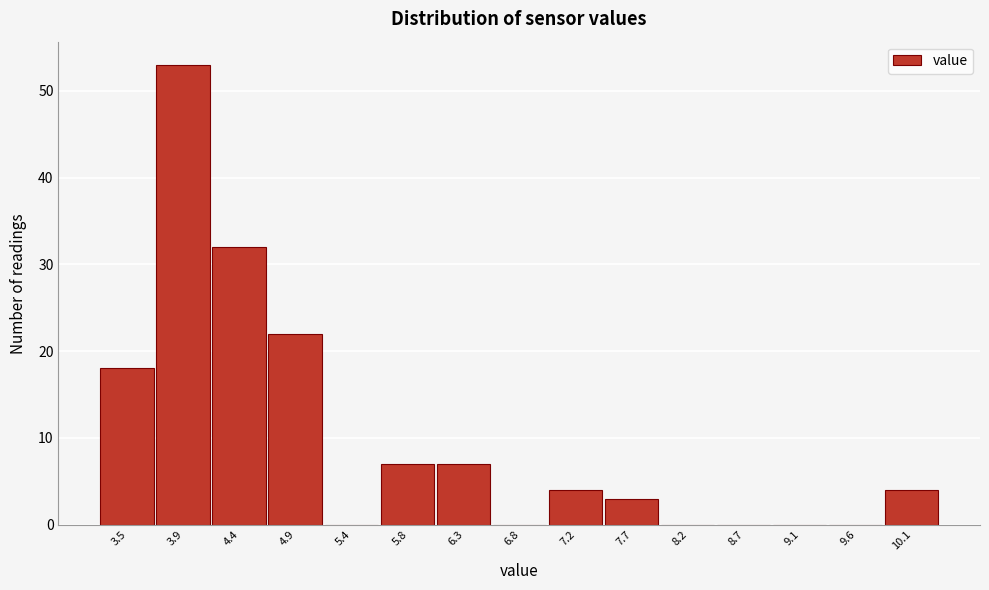

Reading left to right, extract all data points from this chart.

3.5=18	3.9=53	4.4=32	4.9=22	5.4=0	5.8=7	6.3=7	6.8=0	7.2=4	7.7=3	8.2=0	8.7=0	9.1=0	9.6=0	10.1=4